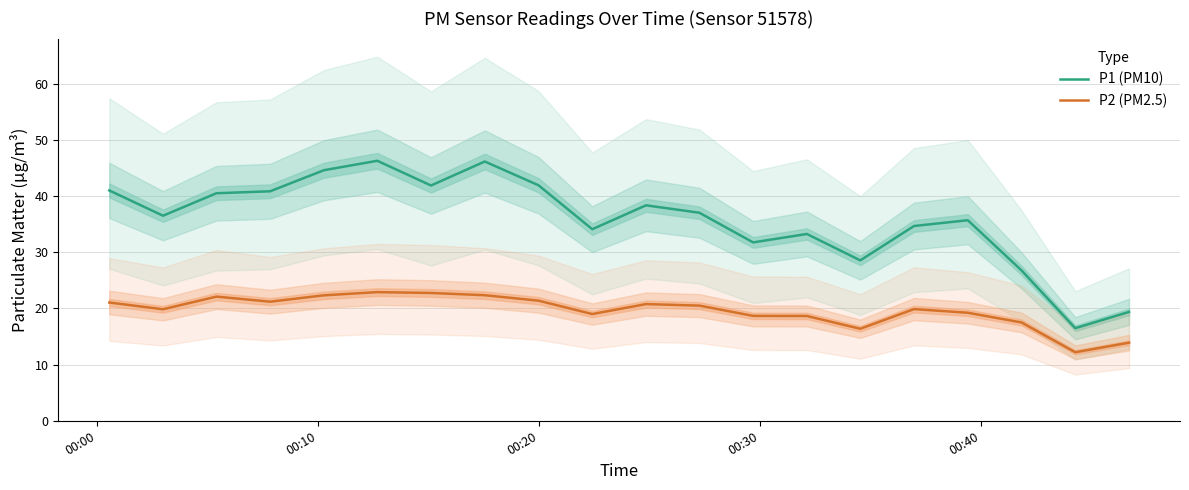

True or false: P2 (PM2.5) and P1 (PM10) cross at least once.

False